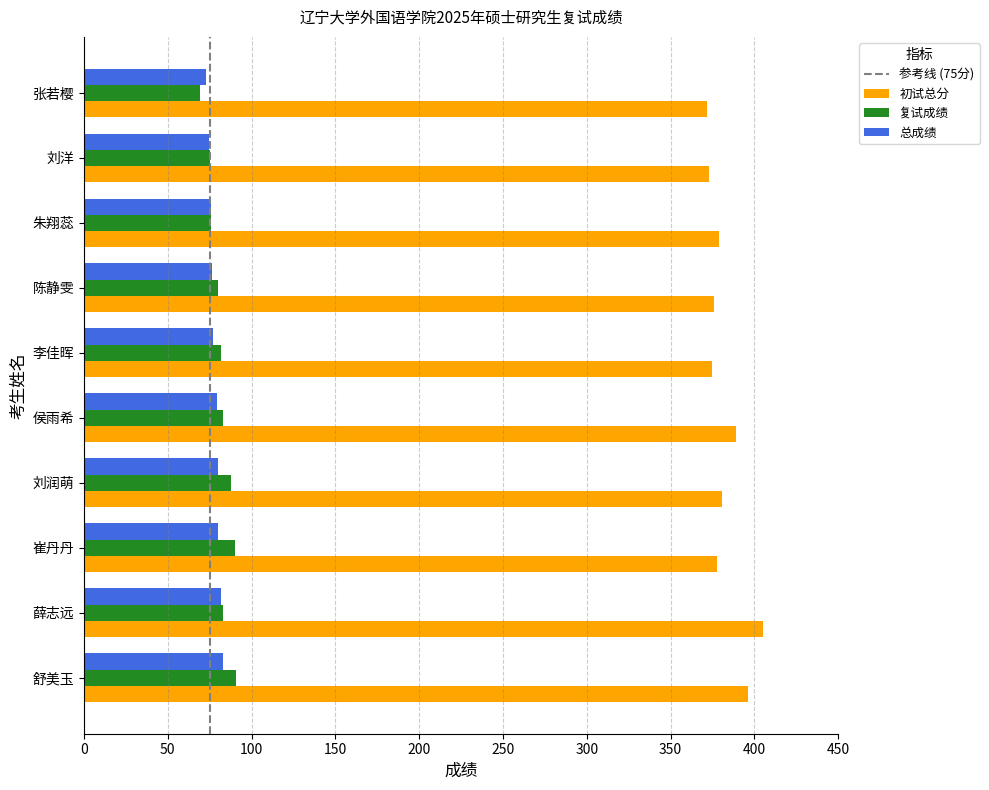

What is the difference between the maximum and second lowest values in the 初试总分 series?

32.0